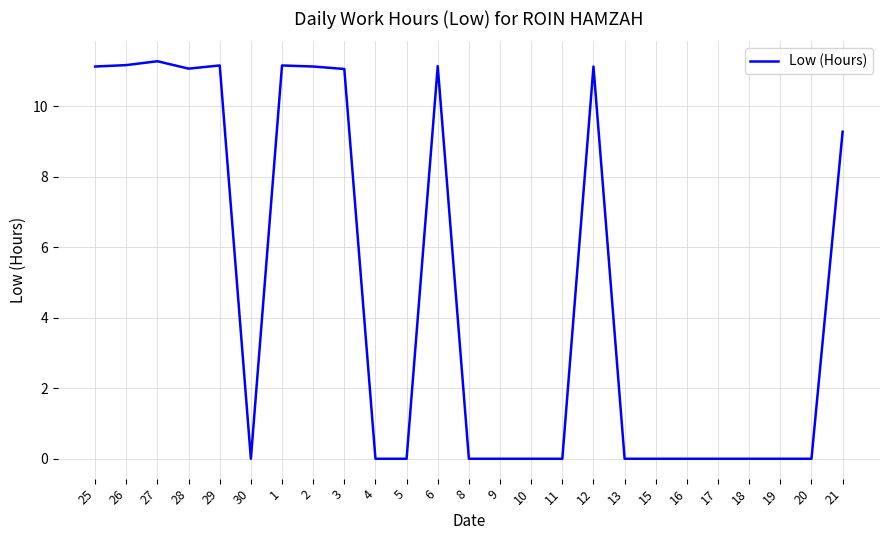

Which has a higher value, 15 or 25?

25